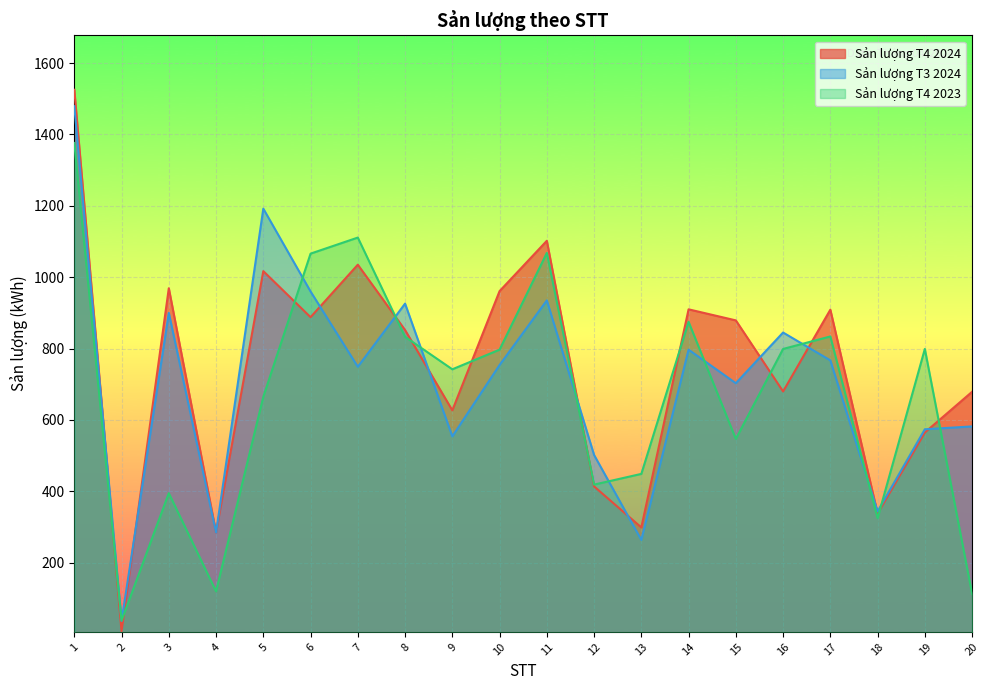

Reading left to right, extract all data points from this chart.

Sản lượng T4 2024: 1525	8	969	285	1017	888	1035	852	627	961	1102	414	299	910	879	680	909	338	565	679
Sản lượng T3 2024: 1479	37	900	285	1192	960	749	926	554	754	935	502	264	797	703	845	767	344	574	582
Sản lượng T4 2023: 1376	38	395	120	665	1066	1111	833	742	797	1068	419	449	875	547	799	834	325	799	113